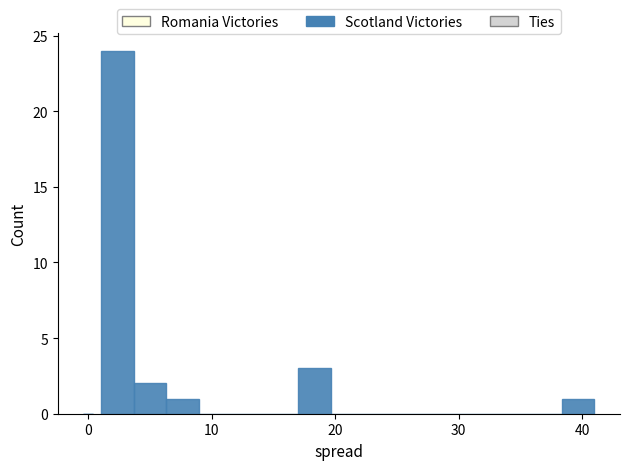

Read against the x-axis, roughly where is the centre of the tallest bar?

2